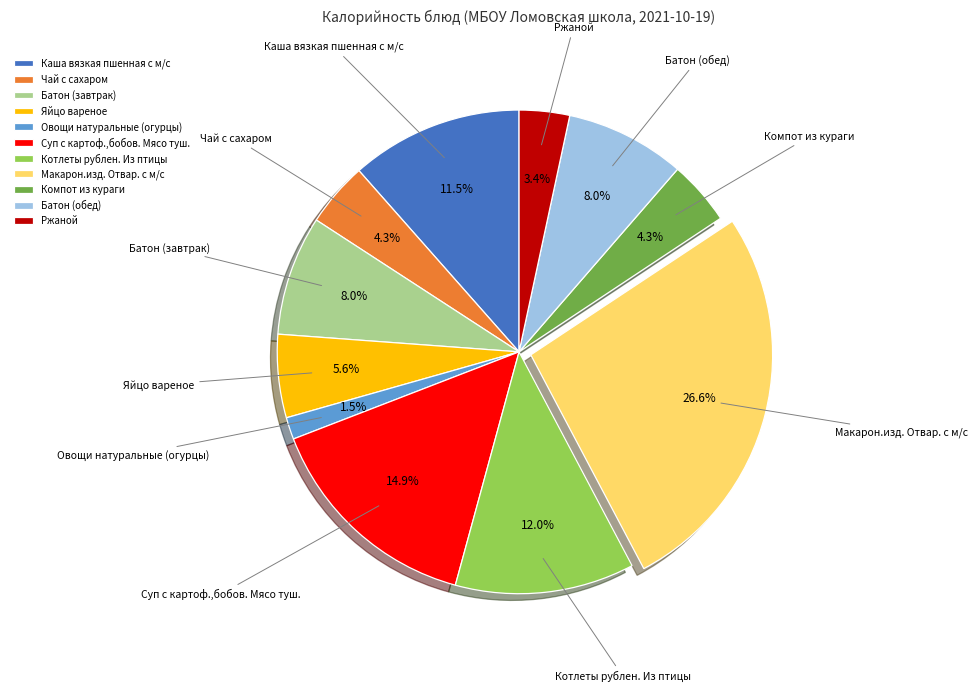

Does any single category account for the majority?

No